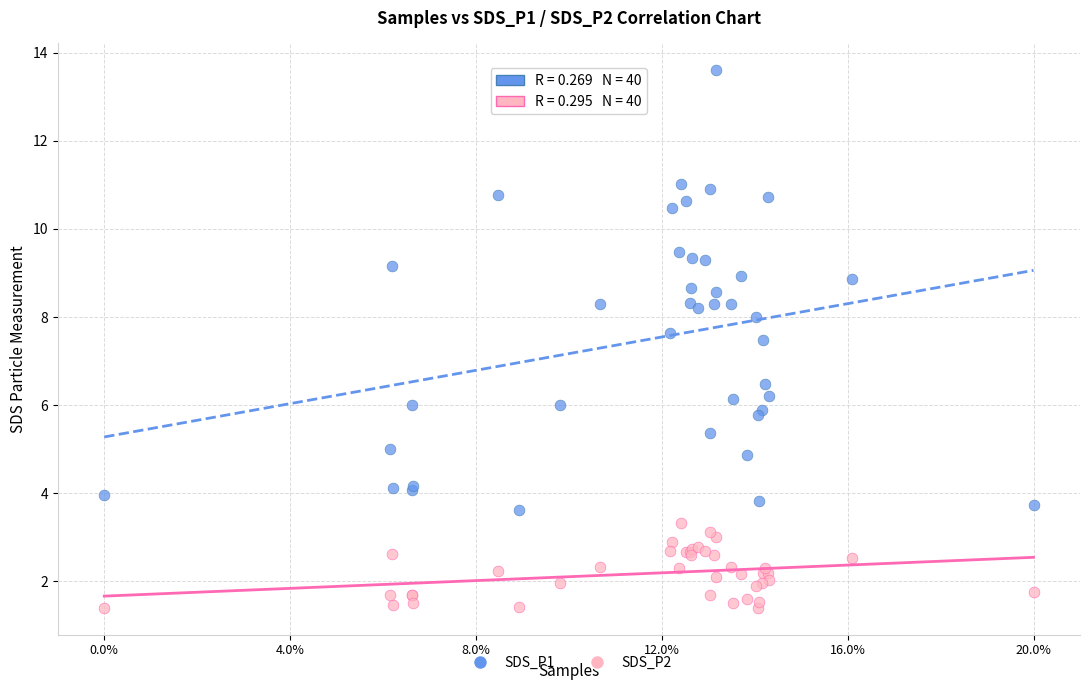

Which series has the largest Y range (max minus min)?

SDS_P1